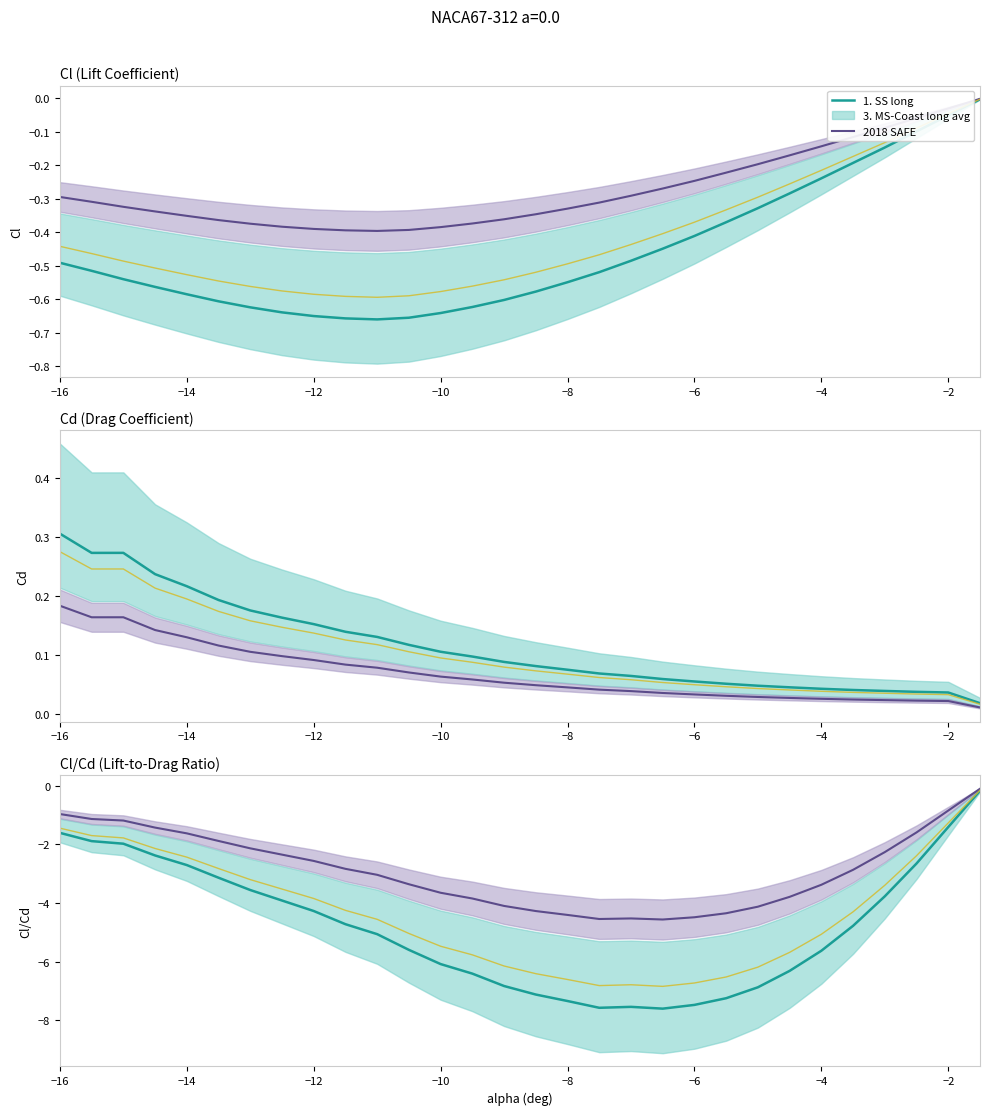

How many lines are shown in the chart?

3